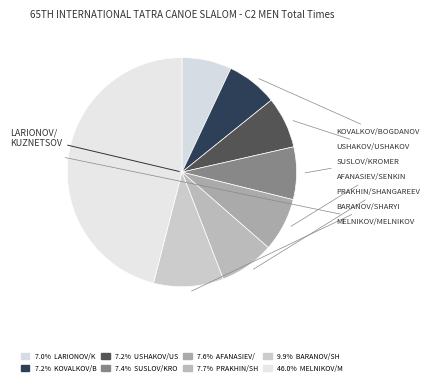

To the nearest percent, what is the average slice percentage?

12%